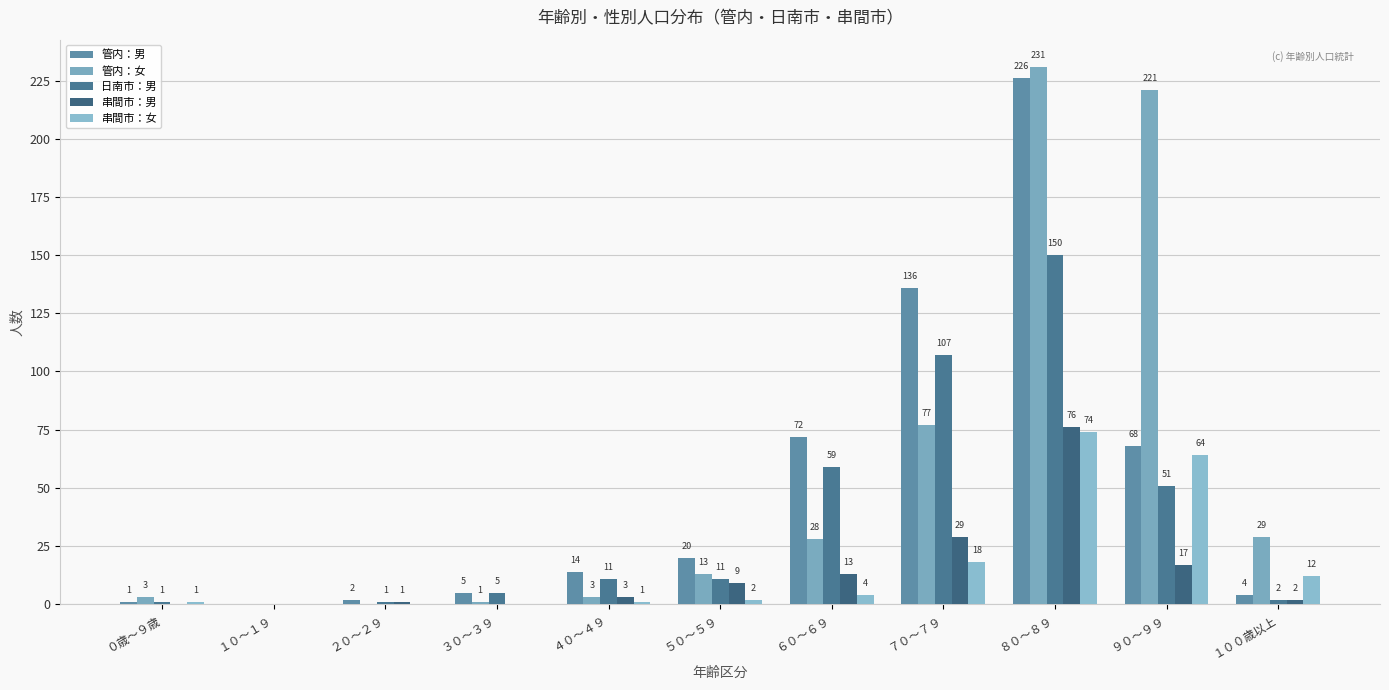

How many distinct data groups are displayed?

5